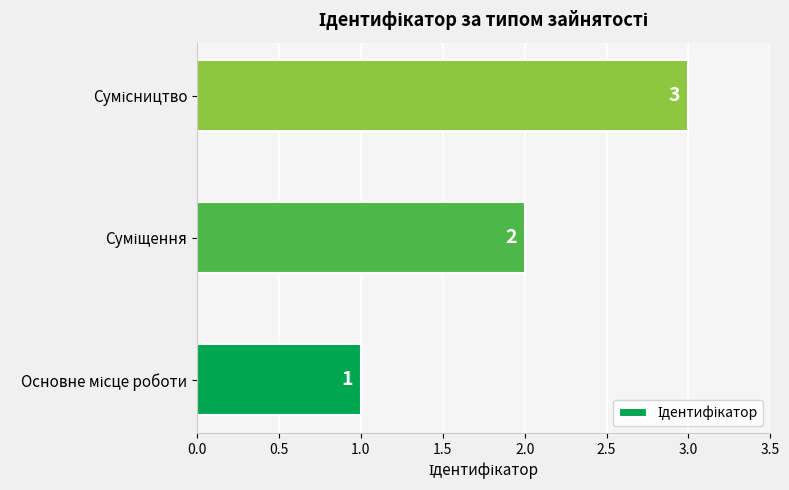

How many data points are less than 2?

1